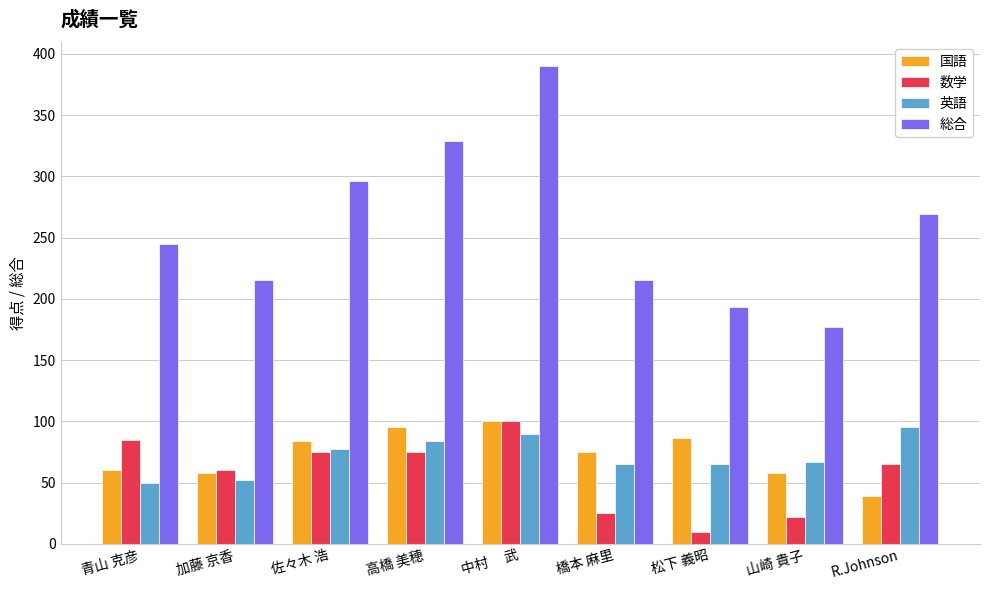

Between 青山 克彦 and 高橋 美穂, which series saw the biggest shift?

総合